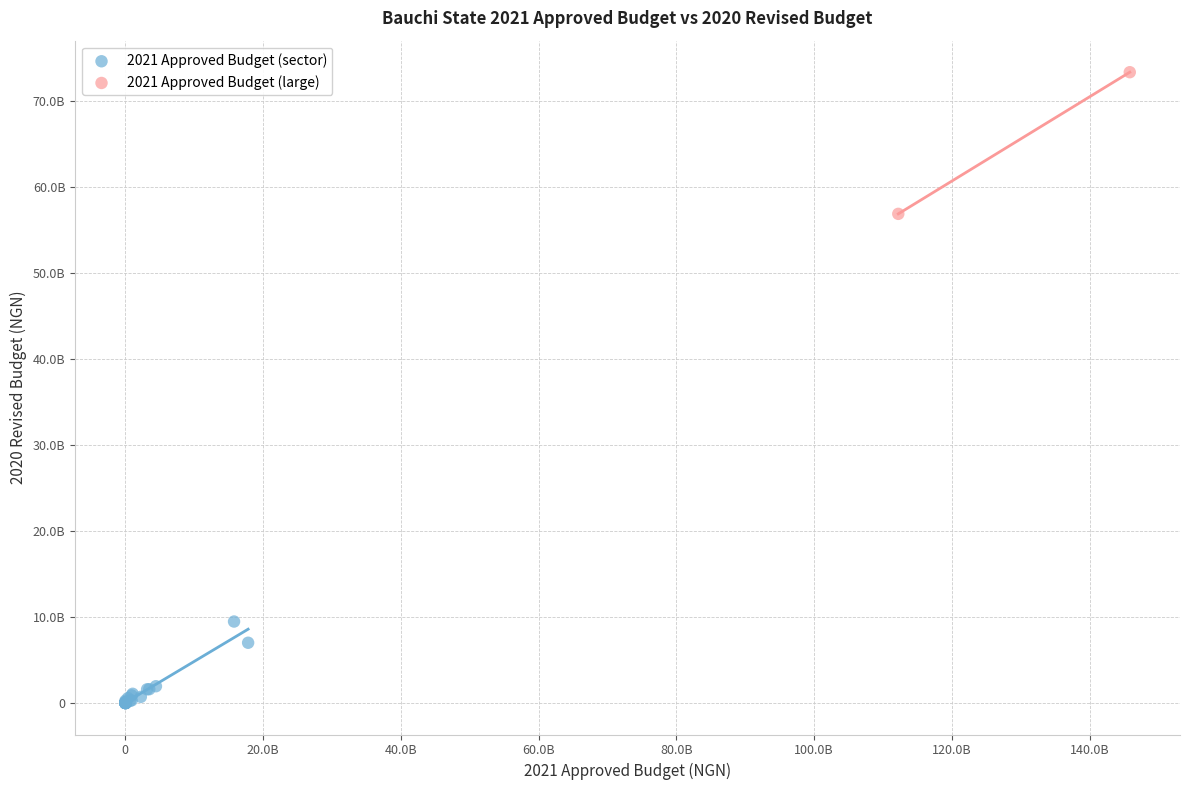

Which series has the largest Y range (max minus min)?

2021 Approved Budget (large)